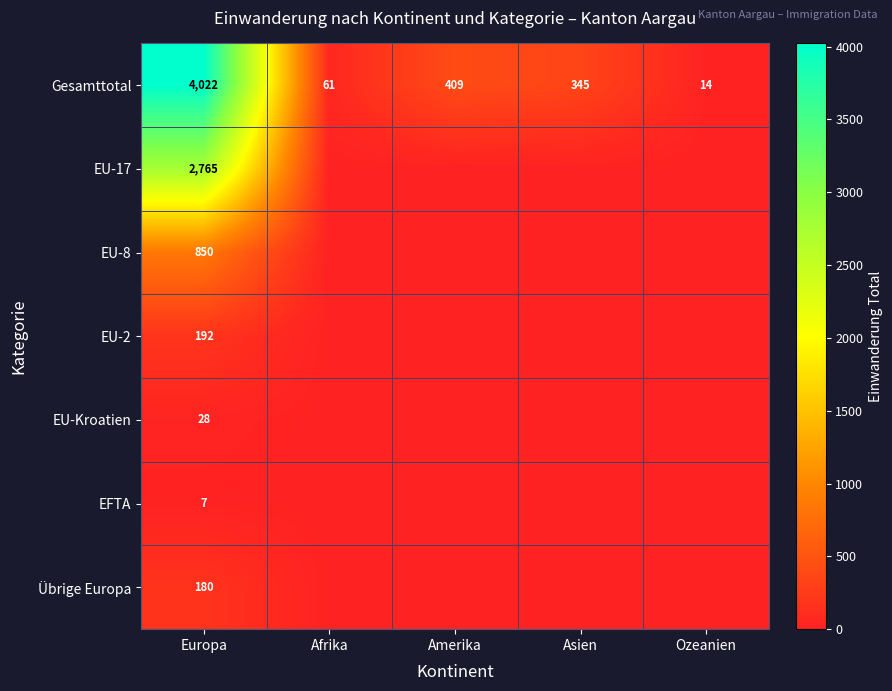

What is the difference between the maximum and second lowest values in the Gesamttotal series?

3961